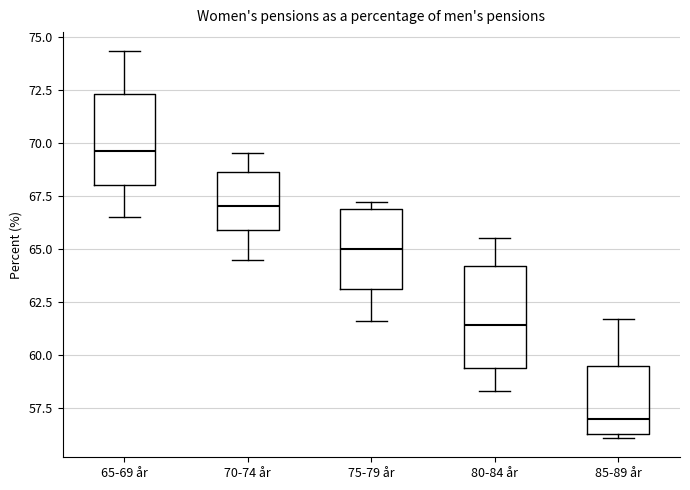

Which box has the highest median line?

65-69 år